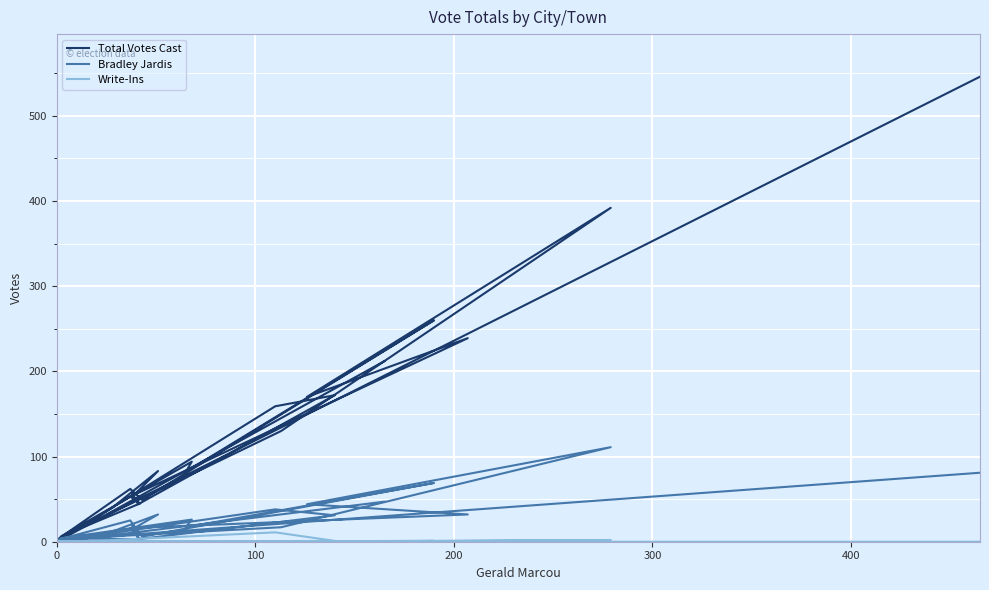

The value of Write-Ins at 14 is -5. True or false?

False